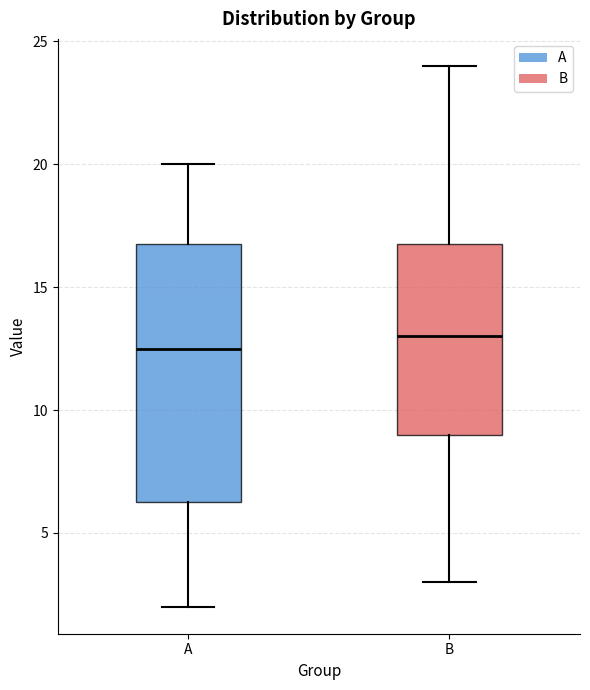

Which box has the highest median line?

B